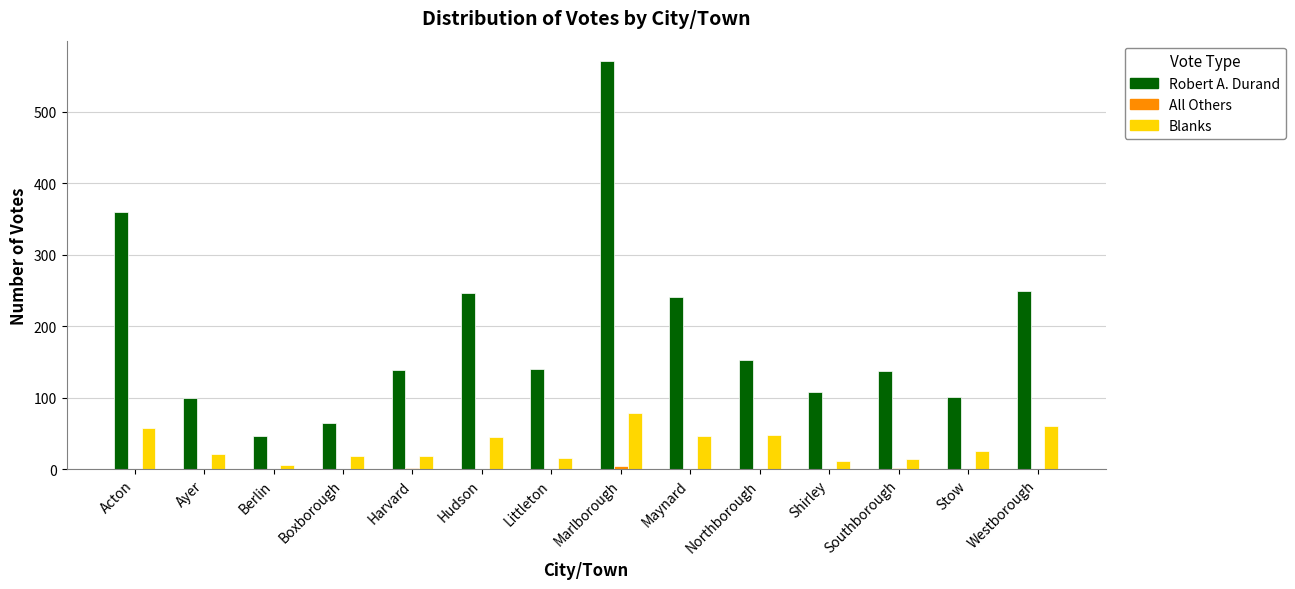

Count the number of categories in the chart.

14